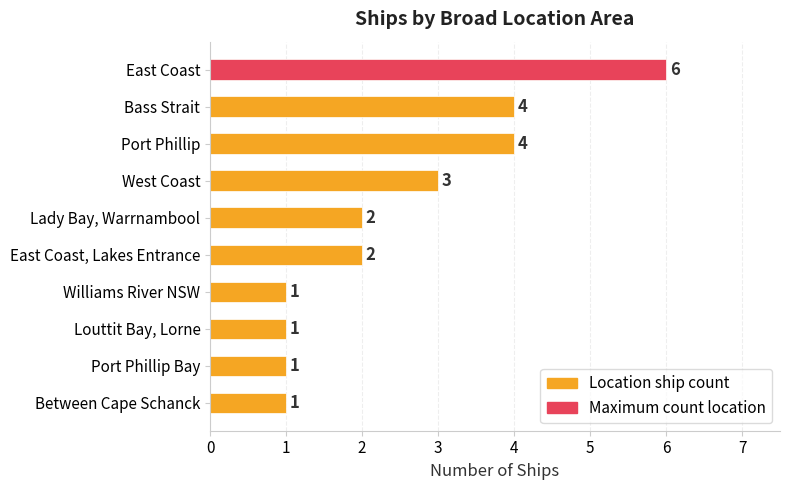

What is the value of the 9th bar from the left?

1